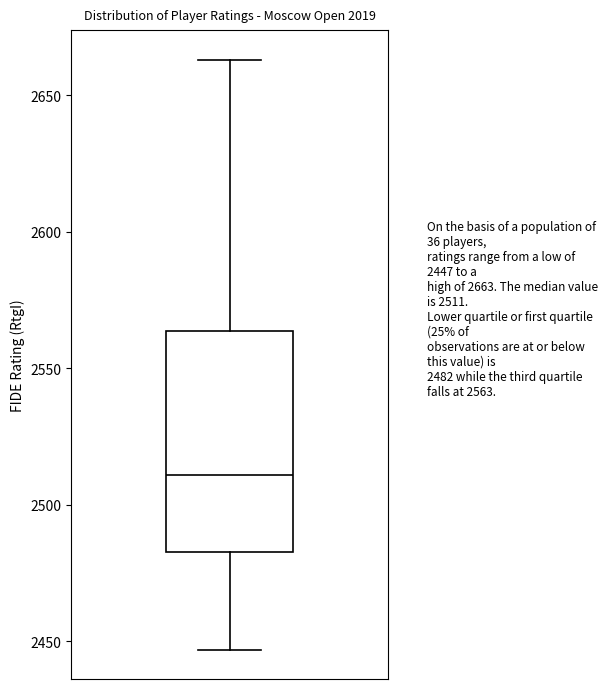

Transcribe this box plot: give where the median line is, the range the box spans, and where the two whiskers end, as read against the y-axis. The values are not printed on the chart, so give them approximately, as read against the axis.

median 2510, box 2485 to 2565, whiskers 2445 to 2665